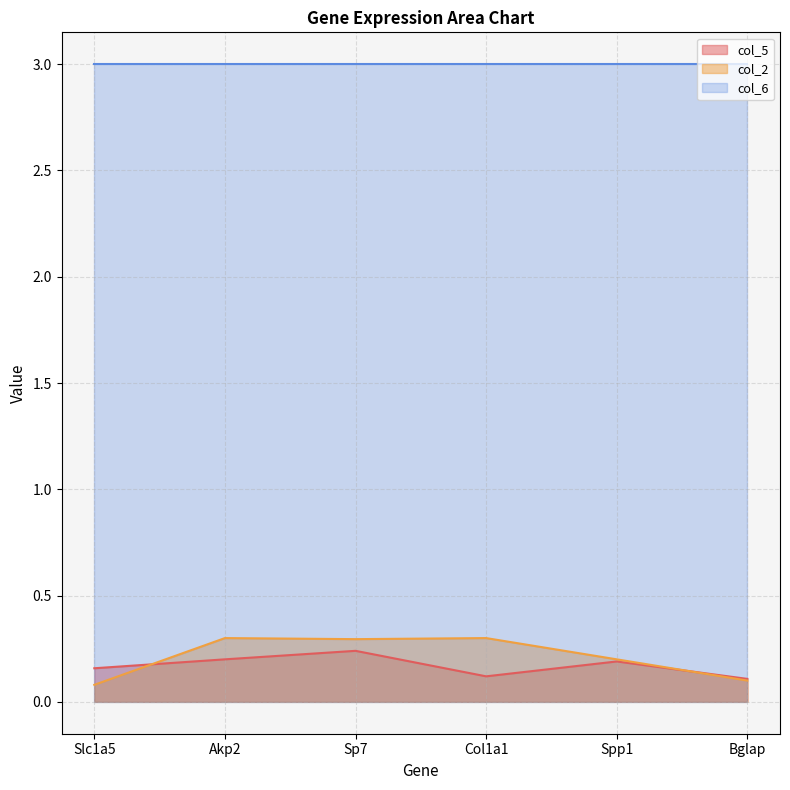

The col_2 series shows 0.3 at Spp1. True or false?

False